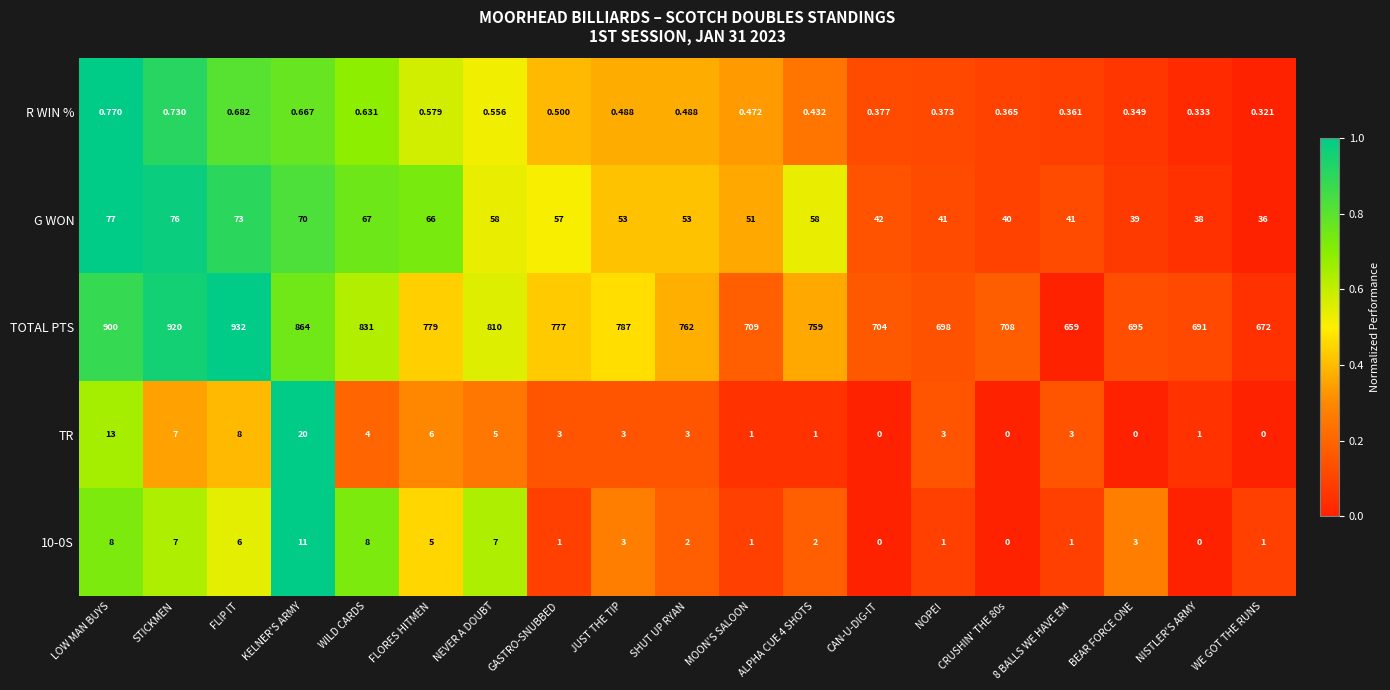

What is the greatest value displayed?

932.0